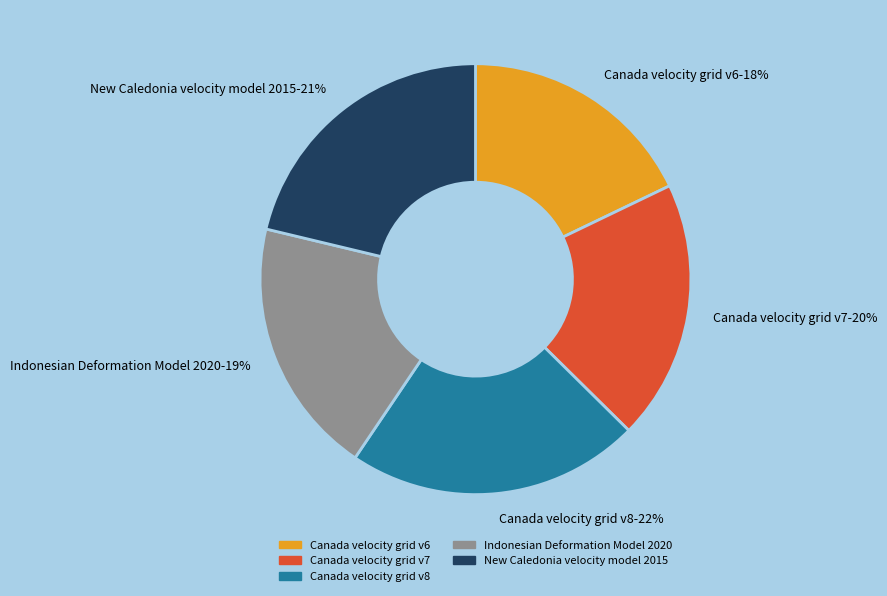

Count the number of slices in the pie.

5